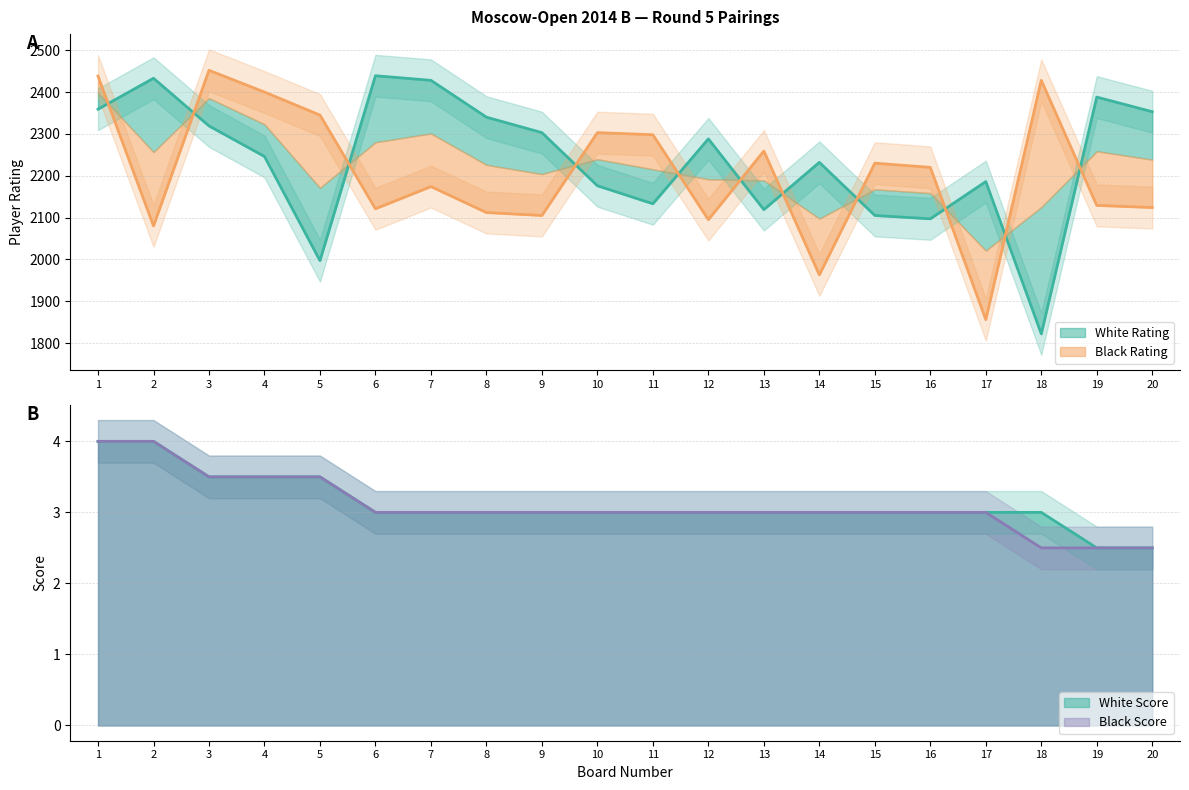

Read the Black Score value at 4.

3.5